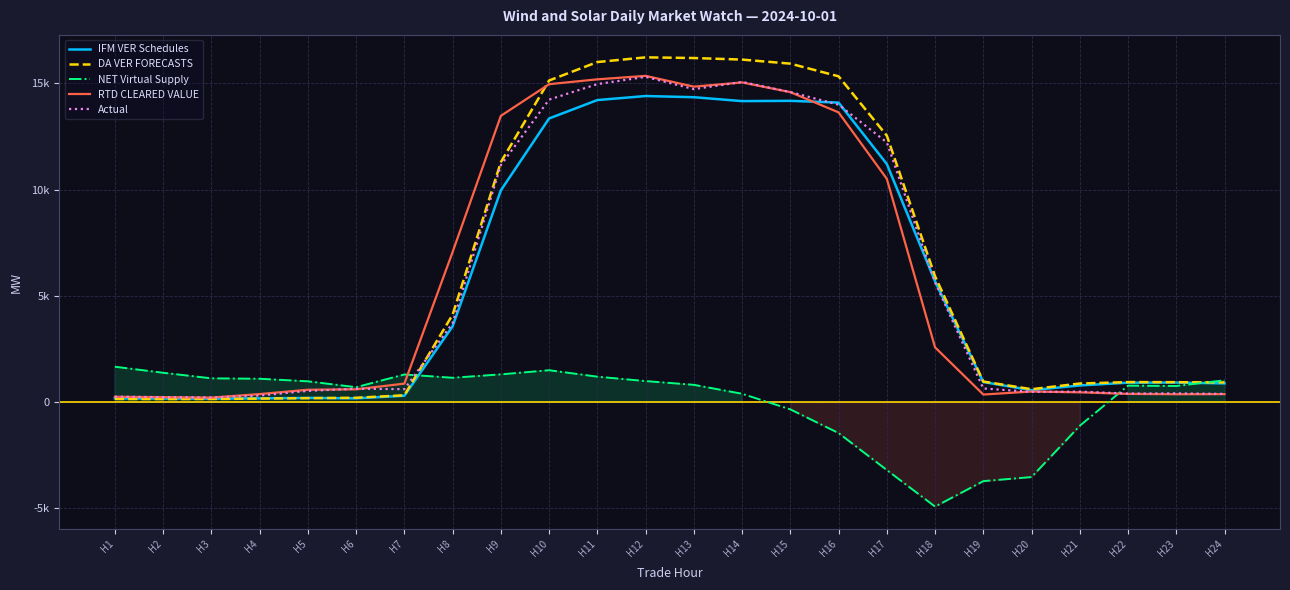

What is the value of the DA VER FORECASTS point at the 16th from the left?

15336.0